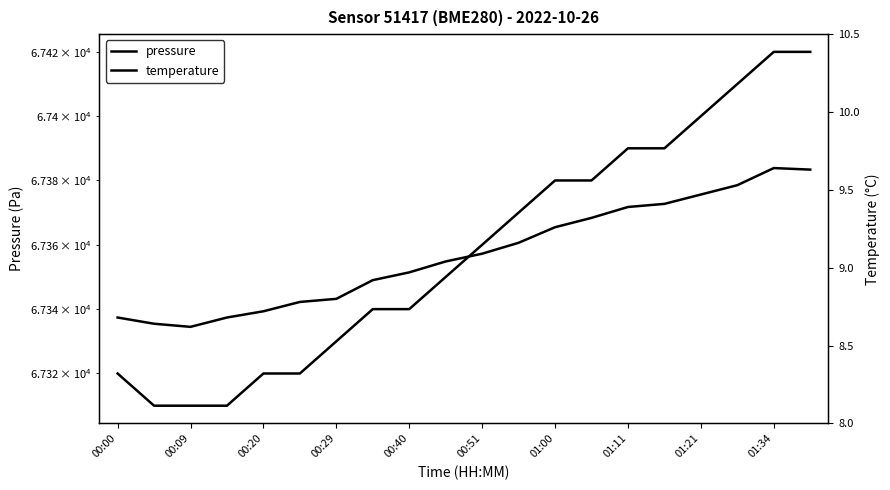

What position from the right is 01:11?

6